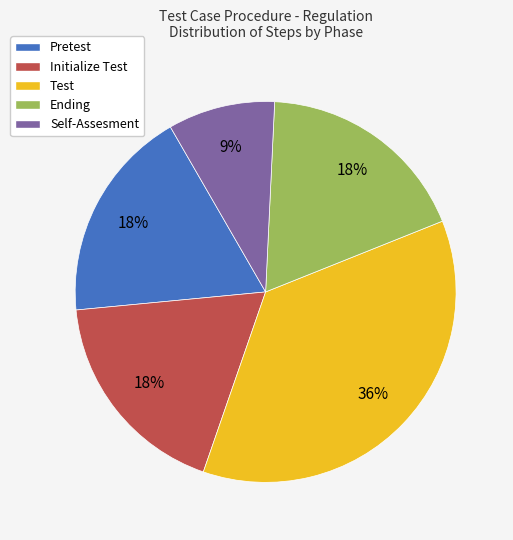

Does Test represent more than half of the total?

No